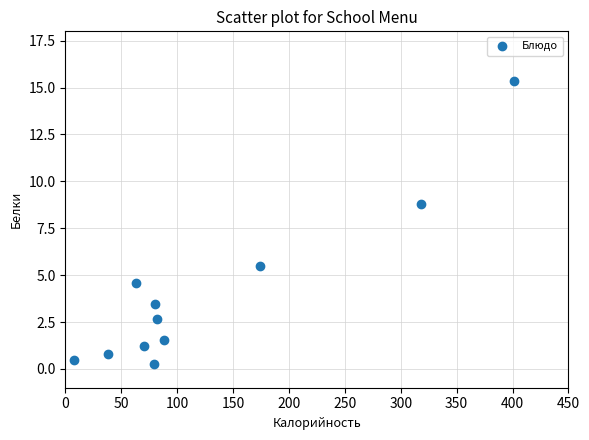

What Y value in the scatter plot is closest to 7?

5.5